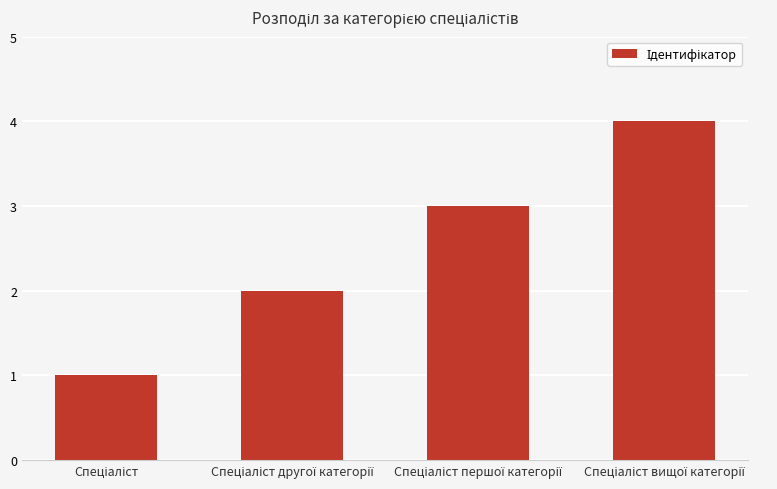

What is the difference between the maximum and minimum values?

3